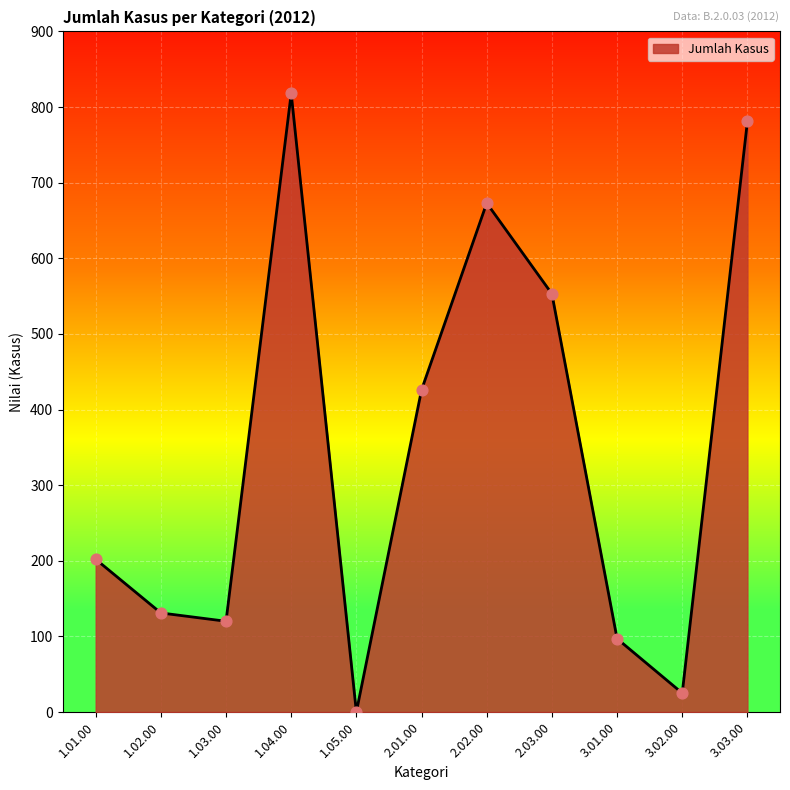

What is the change in value from 2.01.00 to 2.02.00?

+247